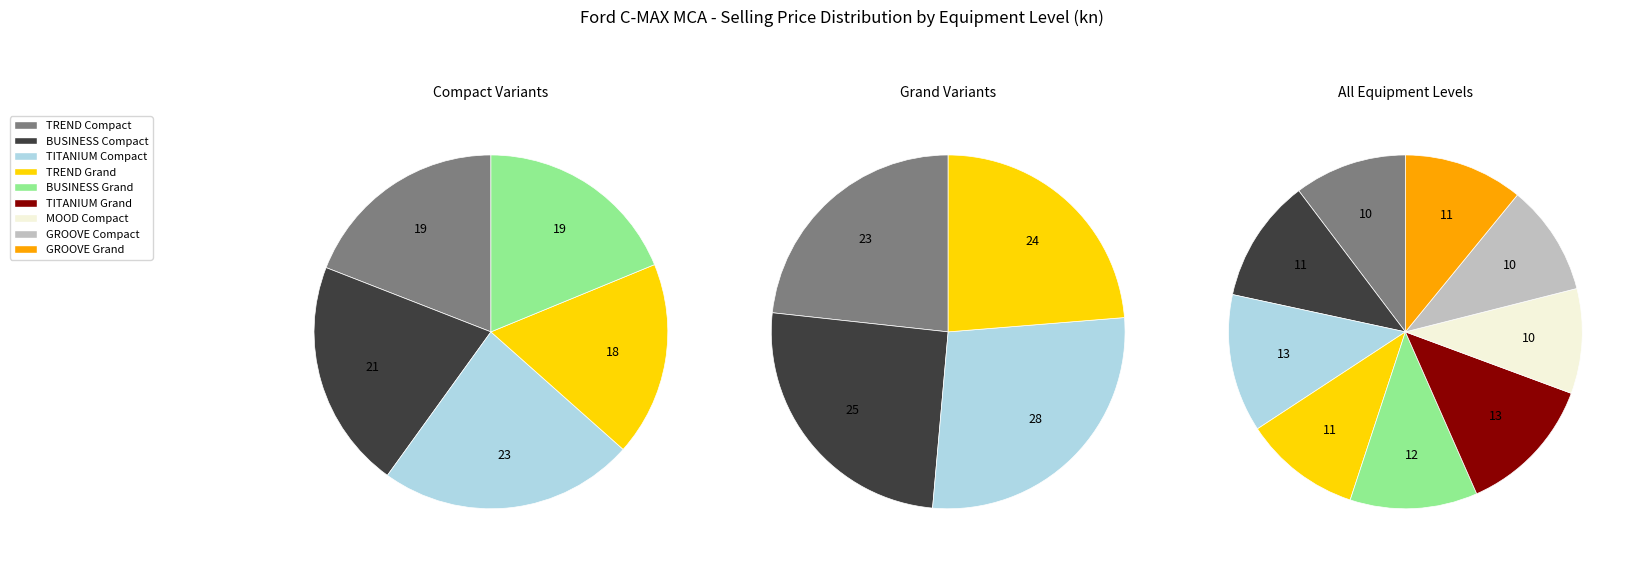

How many slices are in this pie chart?

9